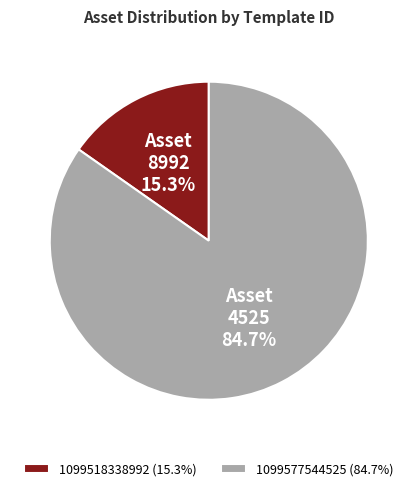

Approximately how many times larger is the value at 1099518338992 compared to 1099577544525?

0.2